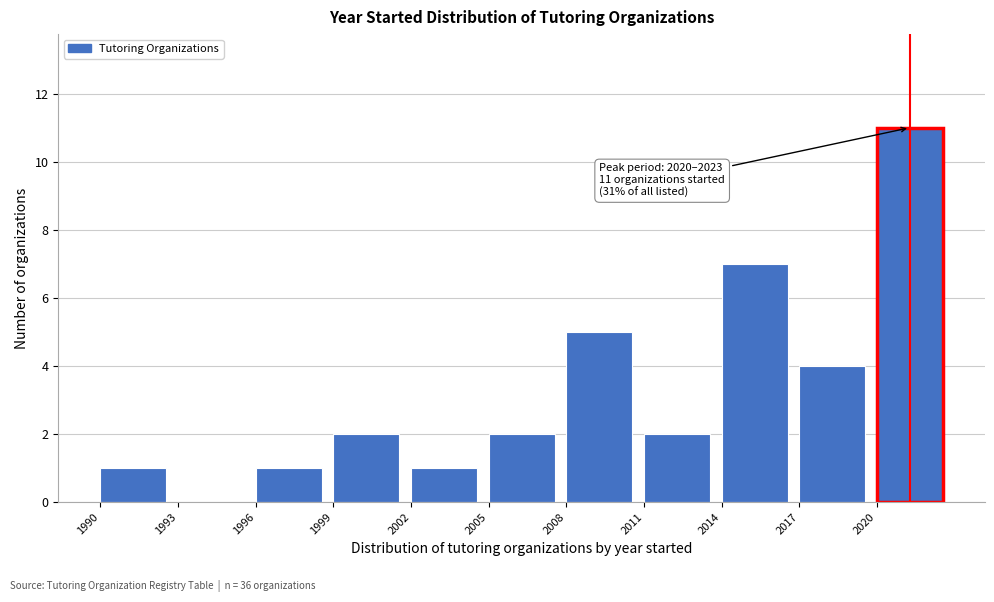

Over which range of the x-axis is the bar tallest?

2020 to 2023